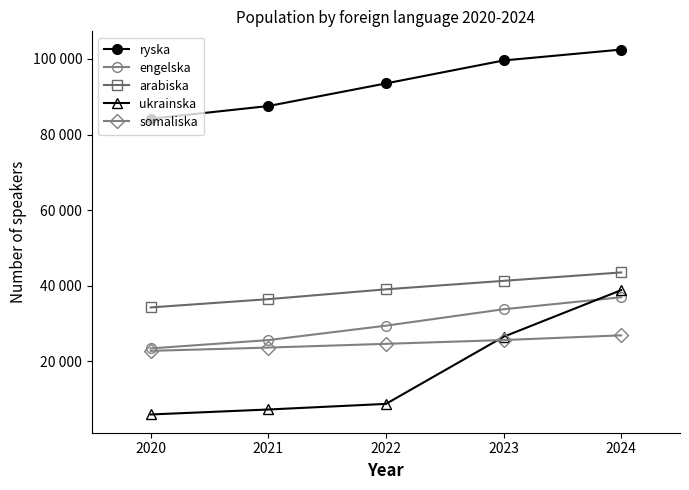

What are all the series names shown in the legend?

ryska, engelska, arabiska, ukrainska, somaliska